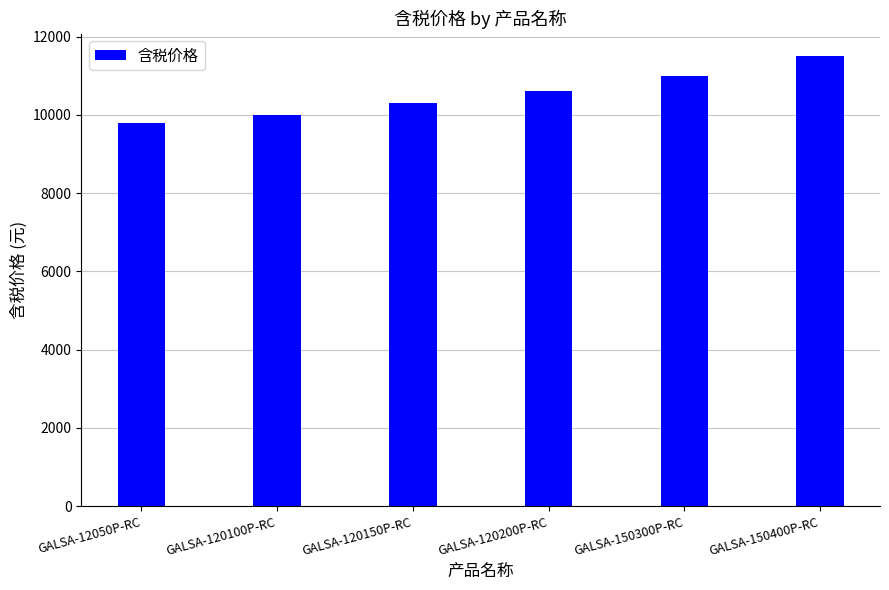

The value at GALSA-150400P-RC is 15990. True or false?

False